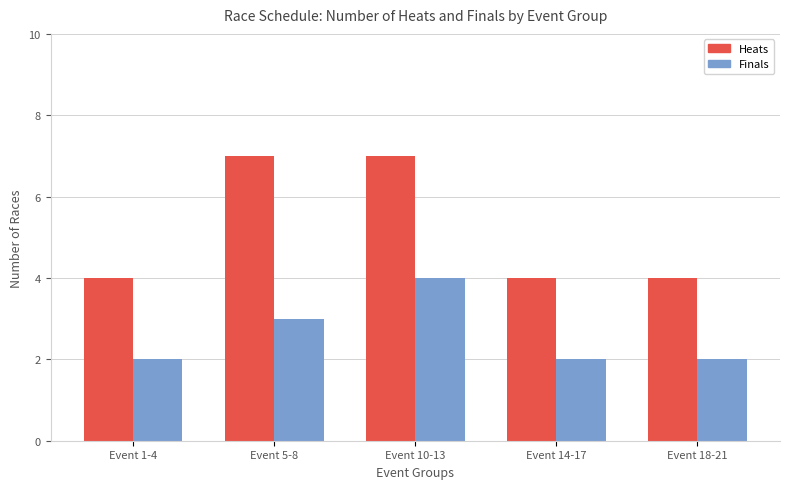

What is the difference between the second highest and second lowest values in the Finals series?

1